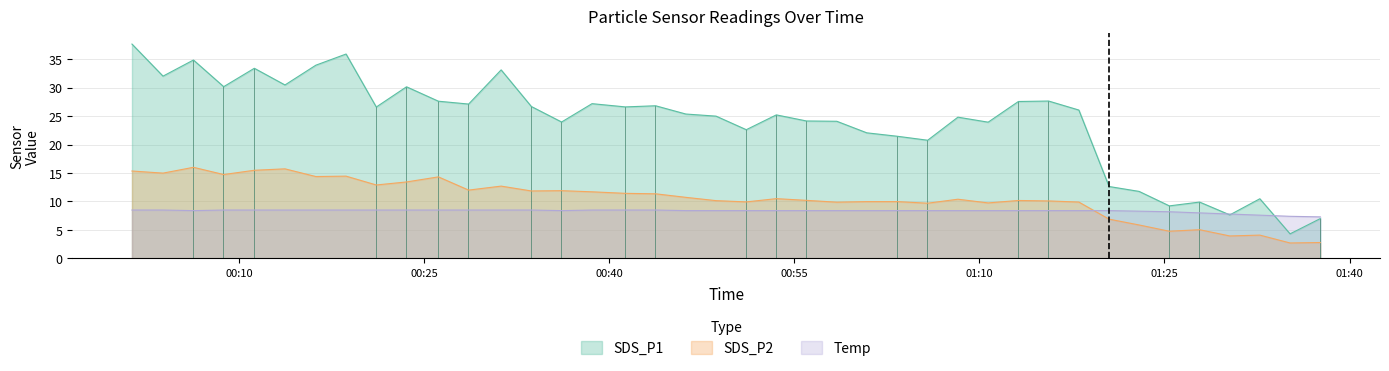

What is the highest value of the SDS_P1 series?

37.6